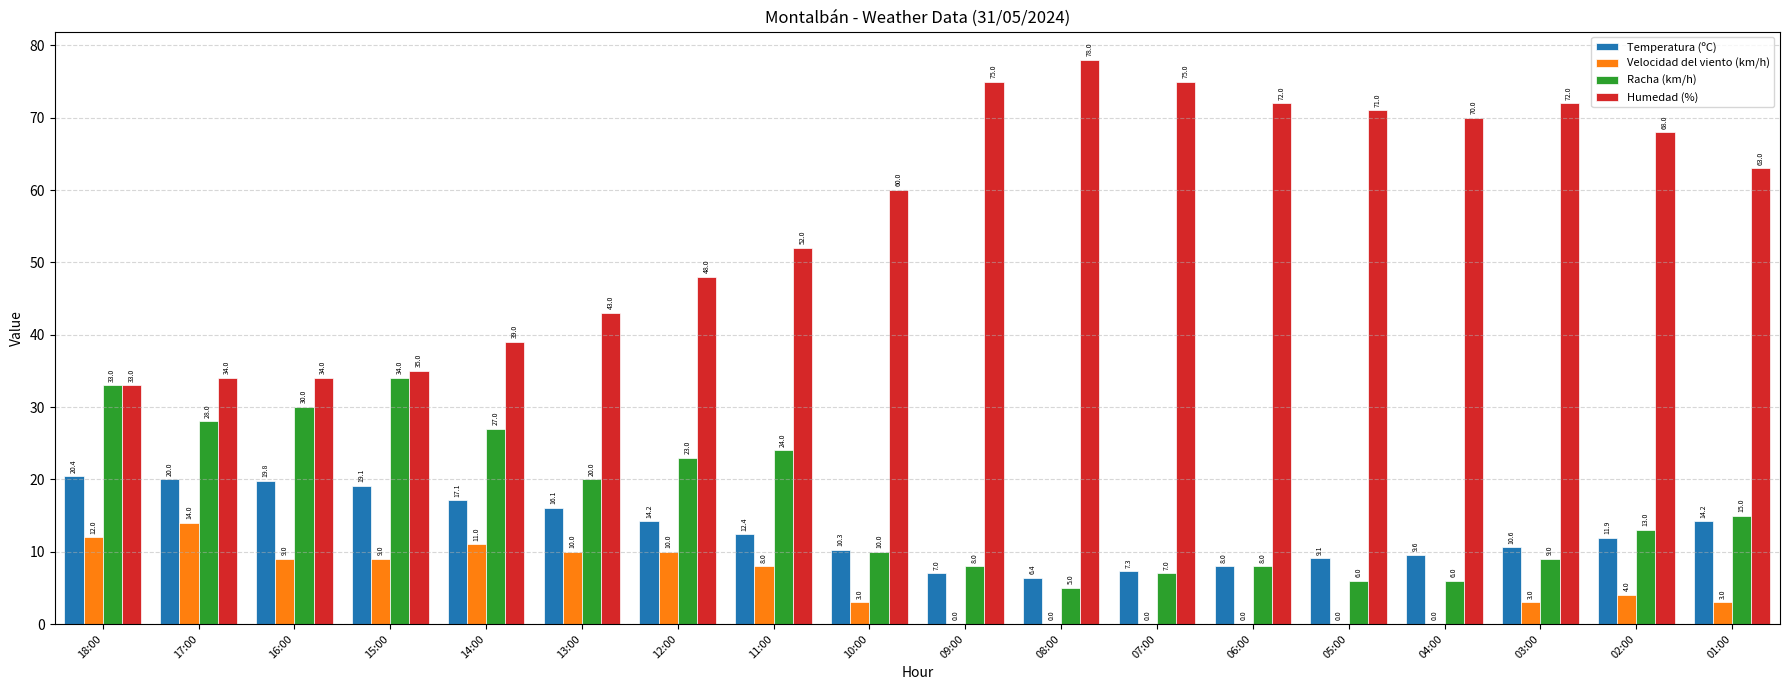

Which series has the largest total across all categories?

Humedad (%)